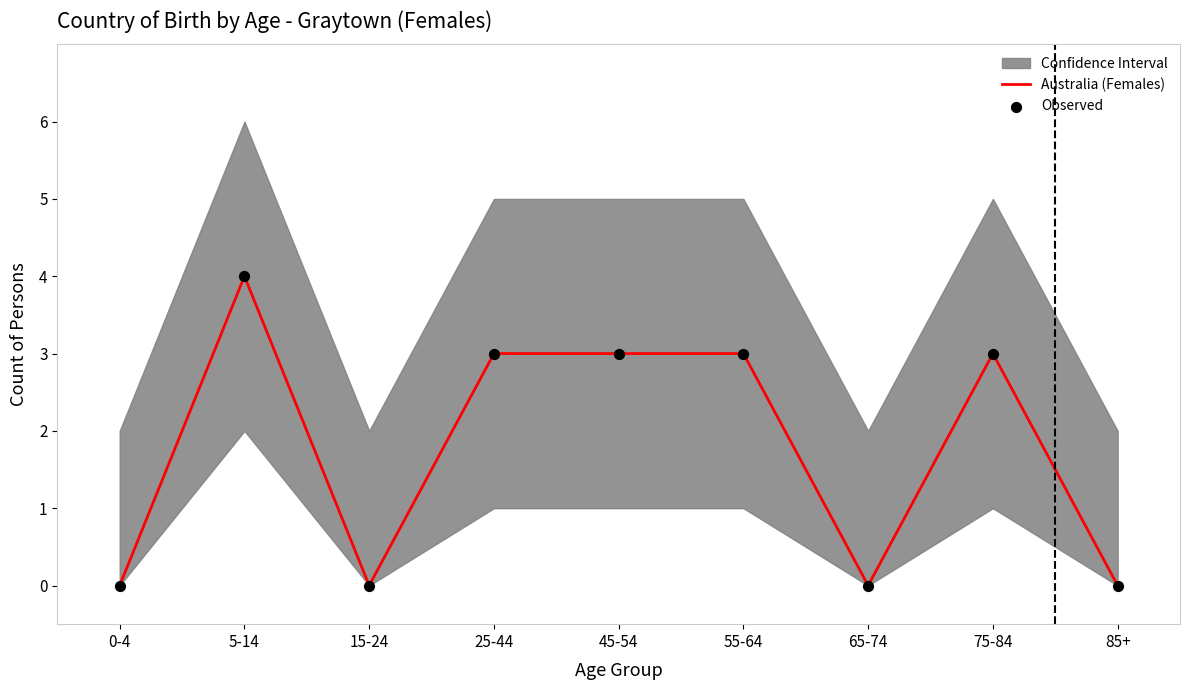

Which series has the widest spread of Y values?

Australia (Females)